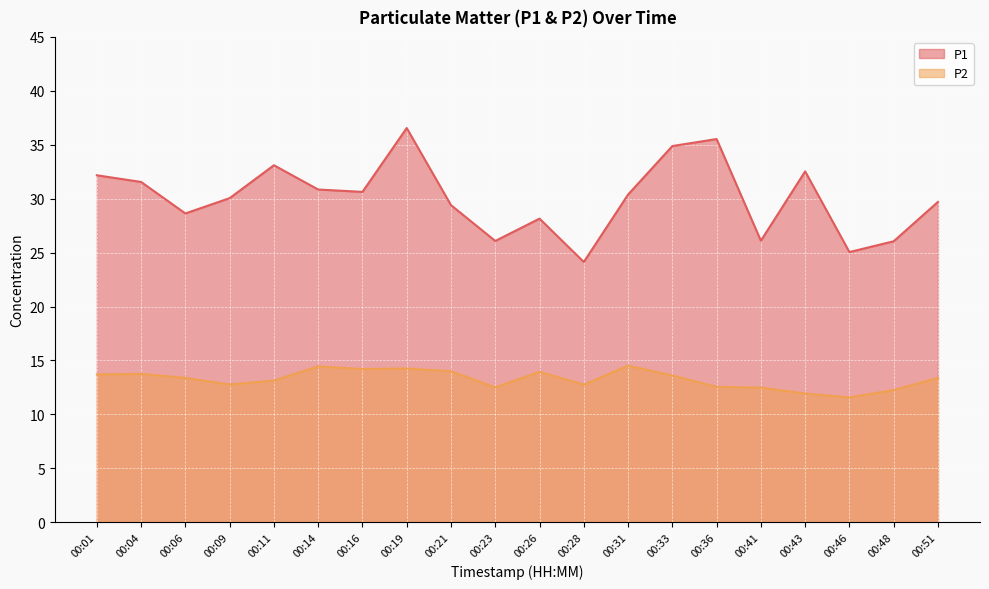

What is the value of the P2 point at the 3rd from the left?

13.4